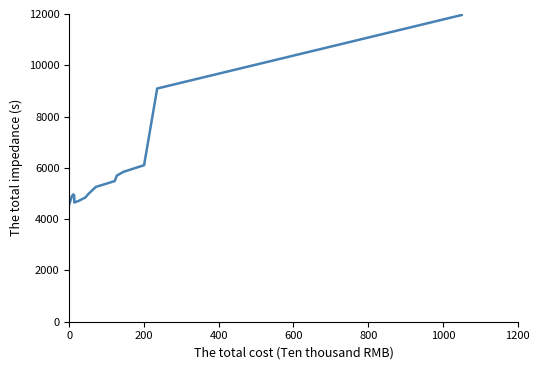

What is the greatest value displayed?

11960.6